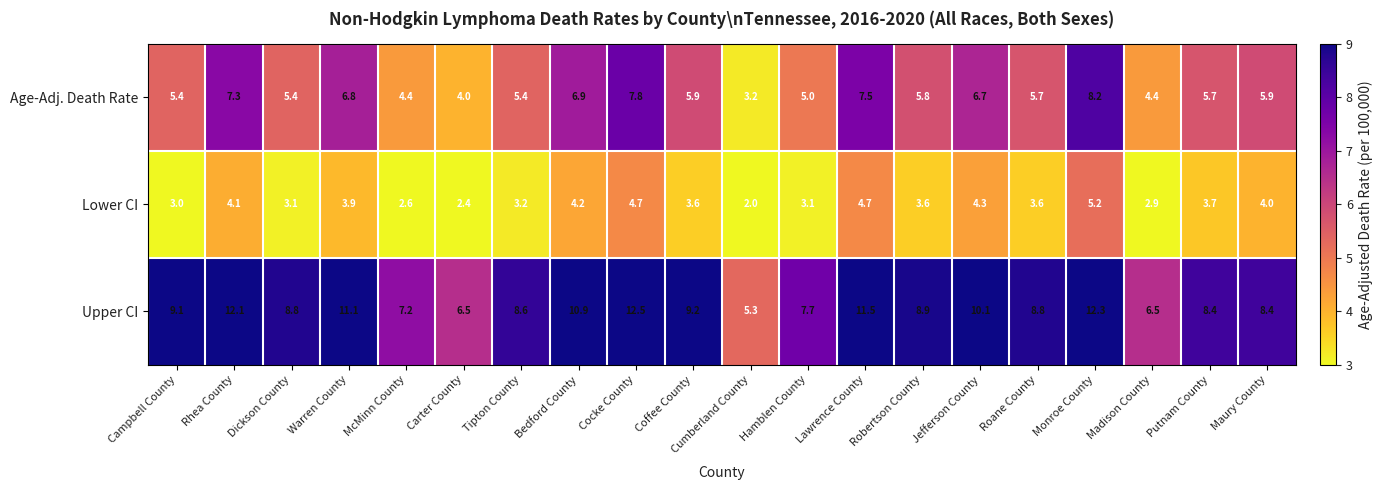

What is the maximum value for Age-Adj. Death Rate?

8.2